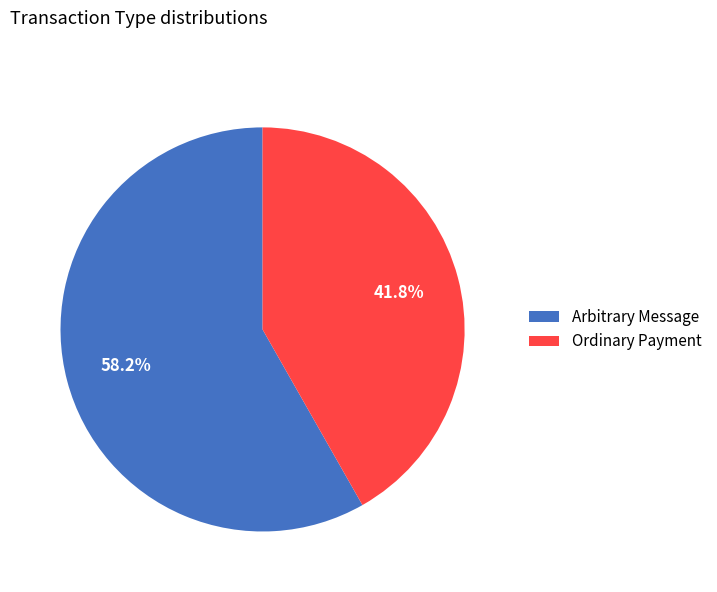

How many slices are in this pie chart?

2